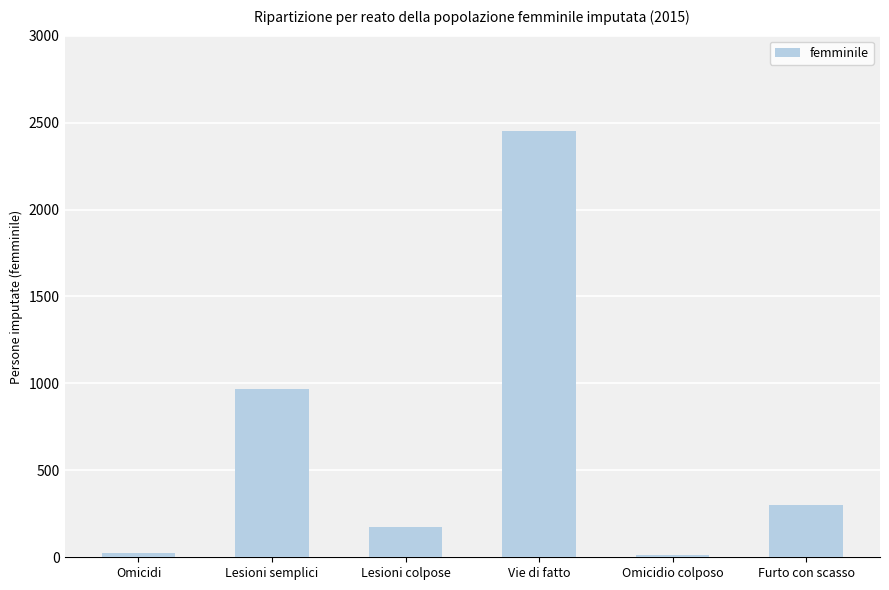

What is the average value?

657